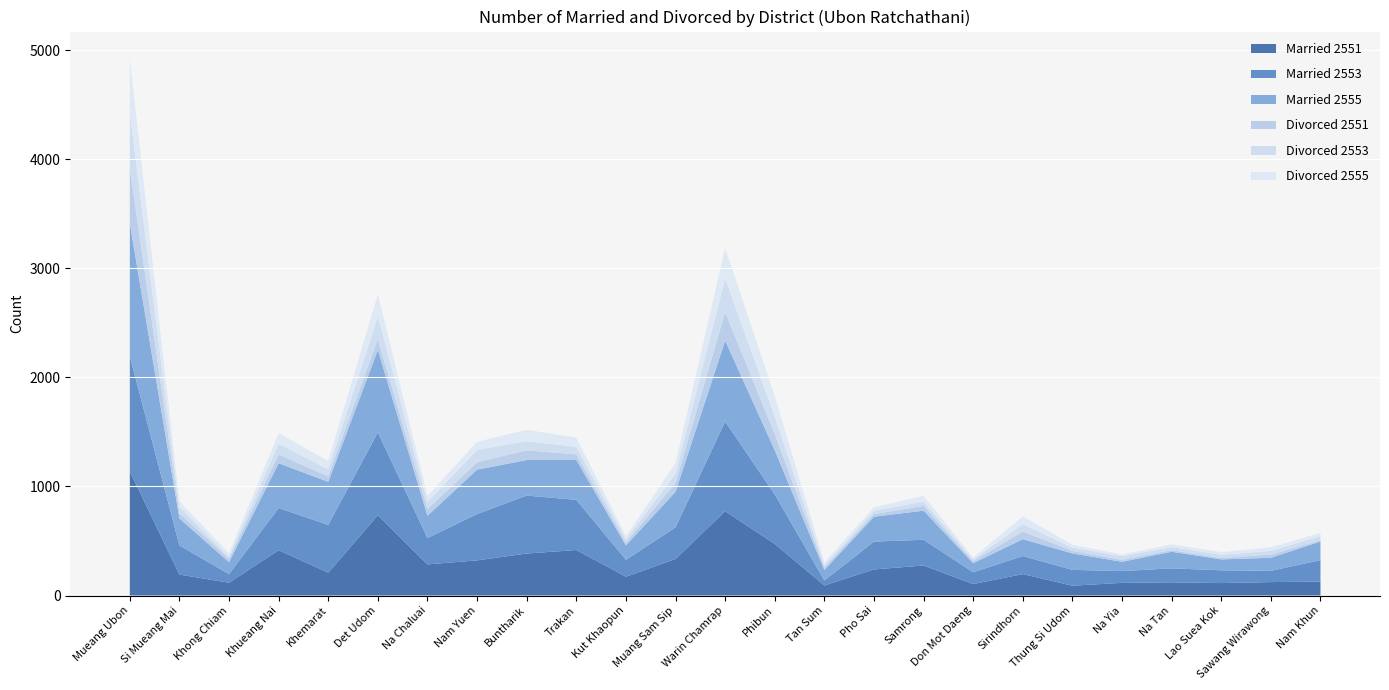

Reading left to right, extract all data points from this chart.

Married 2551: Mueang Ubon=1139	Si Mueang Mai=192	Khong Chiam=117	Khueang Nai=416	Khemarat=209	Det Udom=736	Na Chaluai=285	Nam Yuen=322	Buntharik=385	Trakan=417	Kut Khaopun=172	Muang Sam Sip=335	Warin Chamrap=773	Phibun=473	Tan Sum=92	Pho Sai=239	Samrong=275	Don Mot Daeng=105	Sirindhorn=196	Thung Si Udom=90	Na Yia=116	Na Tan=121	Lao Suea Kok=114	Sawang Wirawong=123	Nam Khun=128
Married 2553: Mueang Ubon=1055	Si Mueang Mai=267	Khong Chiam=79	Khueang Nai=386	Khemarat=438	Det Udom=759	Na Chaluai=242	Nam Yuen=425	Buntharik=531	Trakan=460	Kut Khaopun=155	Muang Sam Sip=290	Warin Chamrap=822	Phibun=454	Tan Sum=46	Pho Sai=255	Samrong=236	Don Mot Daeng=108	Sirindhorn=166	Thung Si Udom=145	Na Yia=108	Na Tan=128	Lao Suea Kok=117	Sawang Wirawong=103	Nam Khun=196
Married 2555: Mueang Ubon=1218	Si Mueang Mai=248	Khong Chiam=109	Khueang Nai=411	Khemarat=395	Det Udom=756	Na Chaluai=204	Nam Yuen=407	Buntharik=326	Trakan=366	Kut Khaopun=132	Muang Sam Sip=326	Warin Chamrap=742	Phibun=405	Tan Sum=96	Pho Sai=228	Samrong=267	Don Mot Daeng=83	Sirindhorn=155	Thung Si Udom=151	Na Yia=85	Na Tan=152	Lao Suea Kok=100	Sawang Wirawong=120	Nam Khun=171
Divorced 2551: Mueang Ubon=508	Si Mueang Mai=47	Khong Chiam=32	Khueang Nai=80	Khemarat=50	Det Udom=100	Na Chaluai=61	Nam Yuen=68	Buntharik=89	Trakan=51	Kut Khaopun=26	Muang Sam Sip=82	Warin Chamrap=262	Phibun=148	Tan Sum=23	Pho Sai=24	Samrong=44	Don Mot Daeng=18	Sirindhorn=70	Thung Si Udom=23	Na Yia=18	Na Tan=15	Lao Suea Kok=13	Sawang Wirawong=29	Nam Khun=12
Divorced 2553: Mueang Ubon=504	Si Mueang Mai=58	Khong Chiam=18	Khueang Nai=98	Khemarat=63	Det Udom=207	Na Chaluai=65	Nam Yuen=113	Buntharik=83	Trakan=70	Kut Khaopun=30	Muang Sam Sip=82	Warin Chamrap=309	Phibun=161	Tan Sum=18	Pho Sai=30	Samrong=39	Don Mot Daeng=16	Sirindhorn=67	Thung Si Udom=30	Na Yia=34	Na Tan=28	Lao Suea Kok=29	Sawang Wirawong=34	Nam Khun=37
Divorced 2555: Mueang Ubon=500	Si Mueang Mai=52	Khong Chiam=33	Khueang Nai=96	Khemarat=79	Det Udom=204	Na Chaluai=58	Nam Yuen=74	Buntharik=105	Trakan=83	Kut Khaopun=28	Muang Sam Sip=98	Warin Chamrap=277	Phibun=188	Tan Sum=29	Pho Sai=33	Samrong=53	Don Mot Daeng=19	Sirindhorn=72	Thung Si Udom=26	Na Yia=15	Na Tan=25	Lao Suea Kok=25	Sawang Wirawong=33	Nam Khun=29